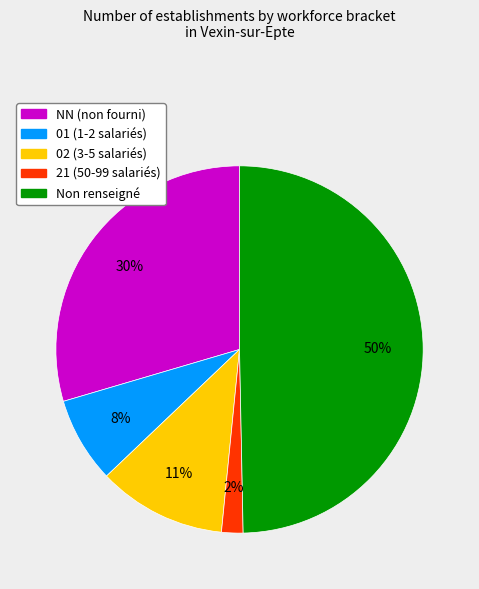

To the nearest percent, what is the average slice percentage?

20%